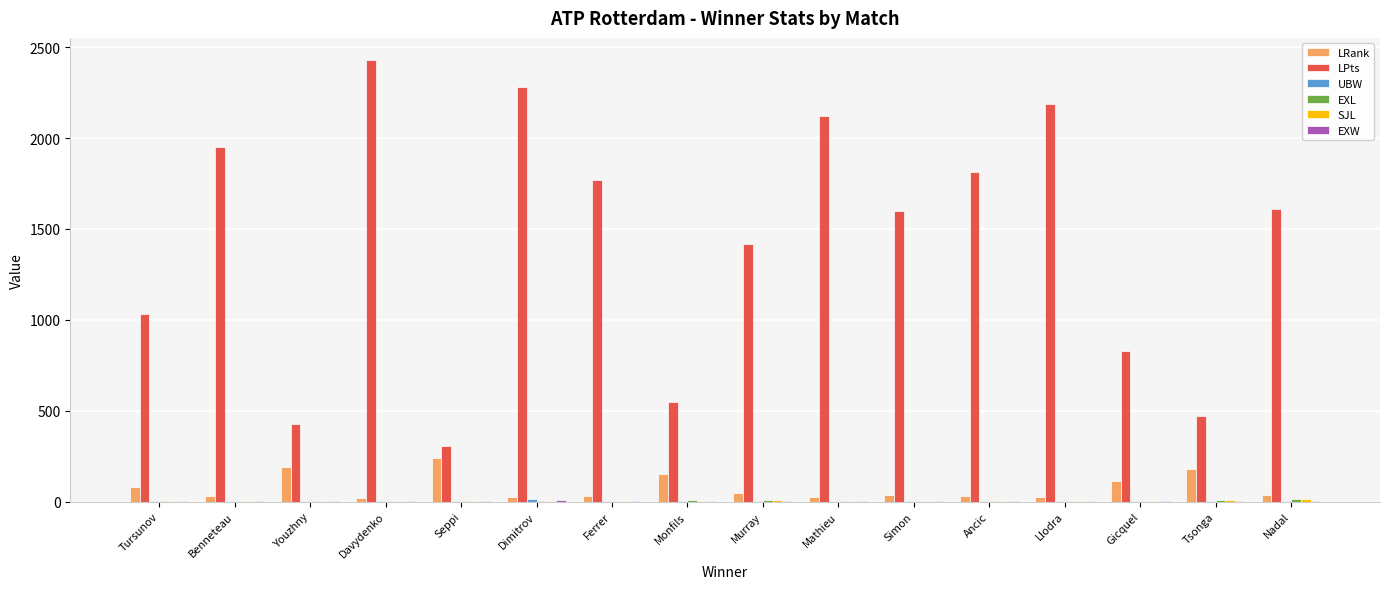

What is the sum of all LRank values?

1266.0